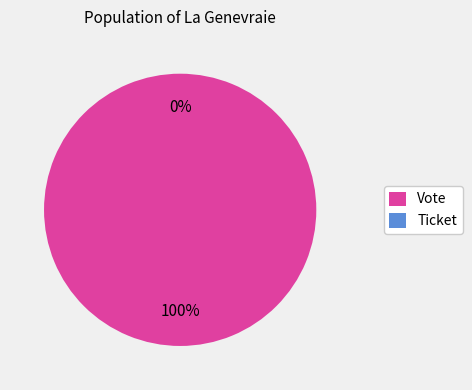

How much of the chart is everything except Ticket?

100.0%